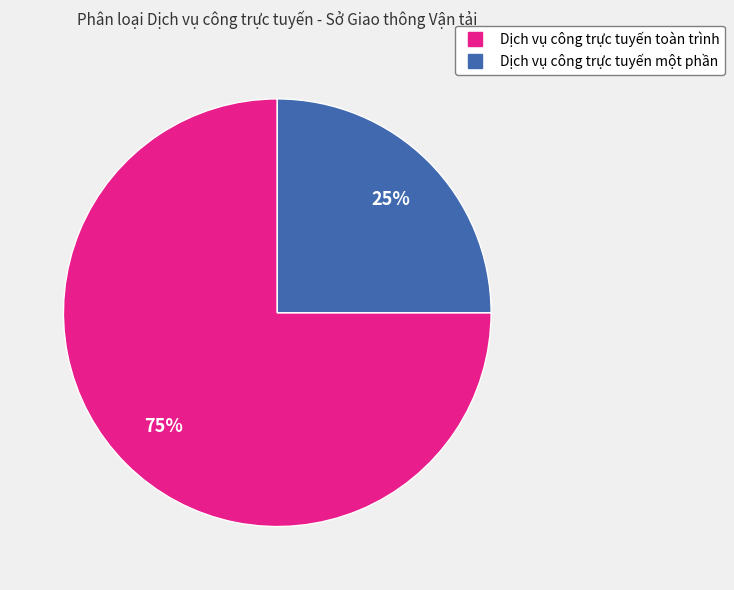

Which slice is the smallest?

Dịch vụ công trực tuyến một phần